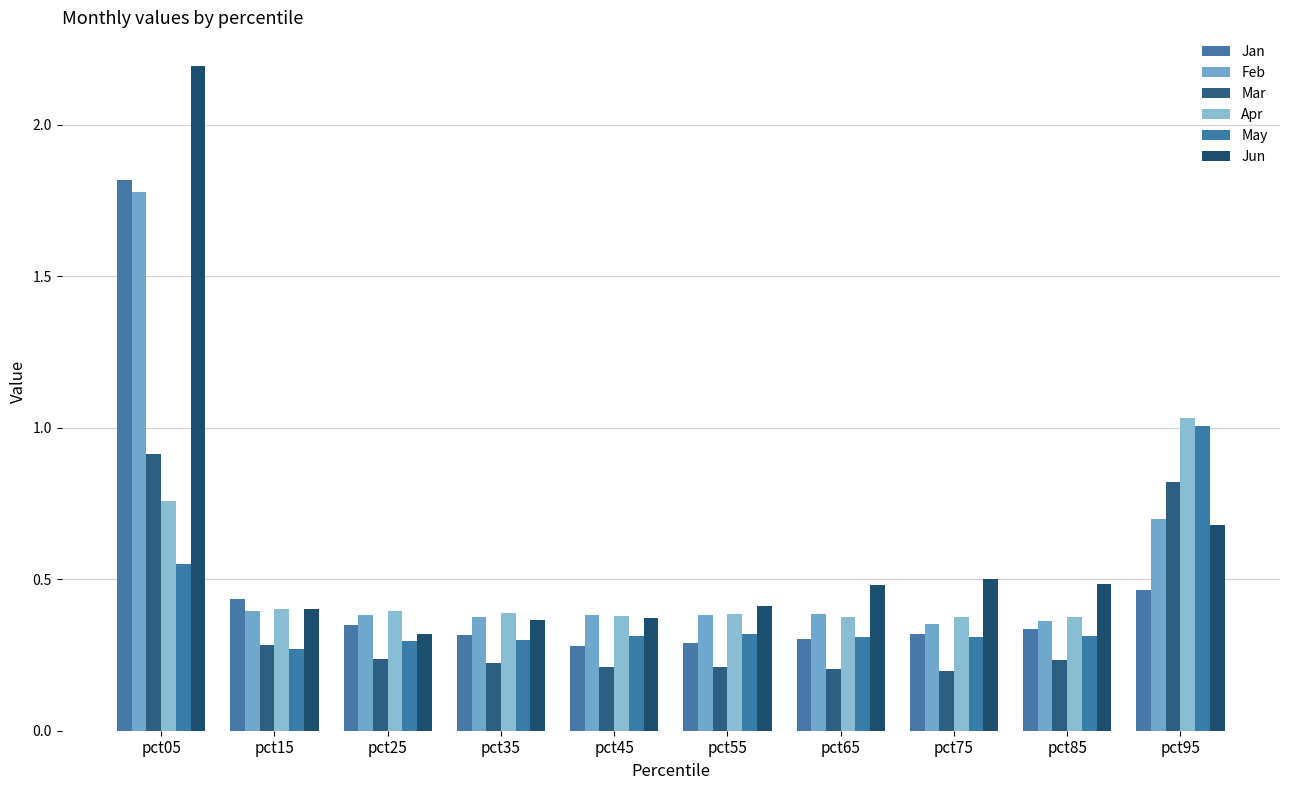

Count the number of data series in this chart.

6